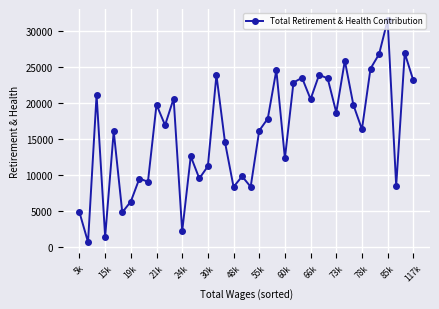

What is the maximum value shown in the chart?

31444